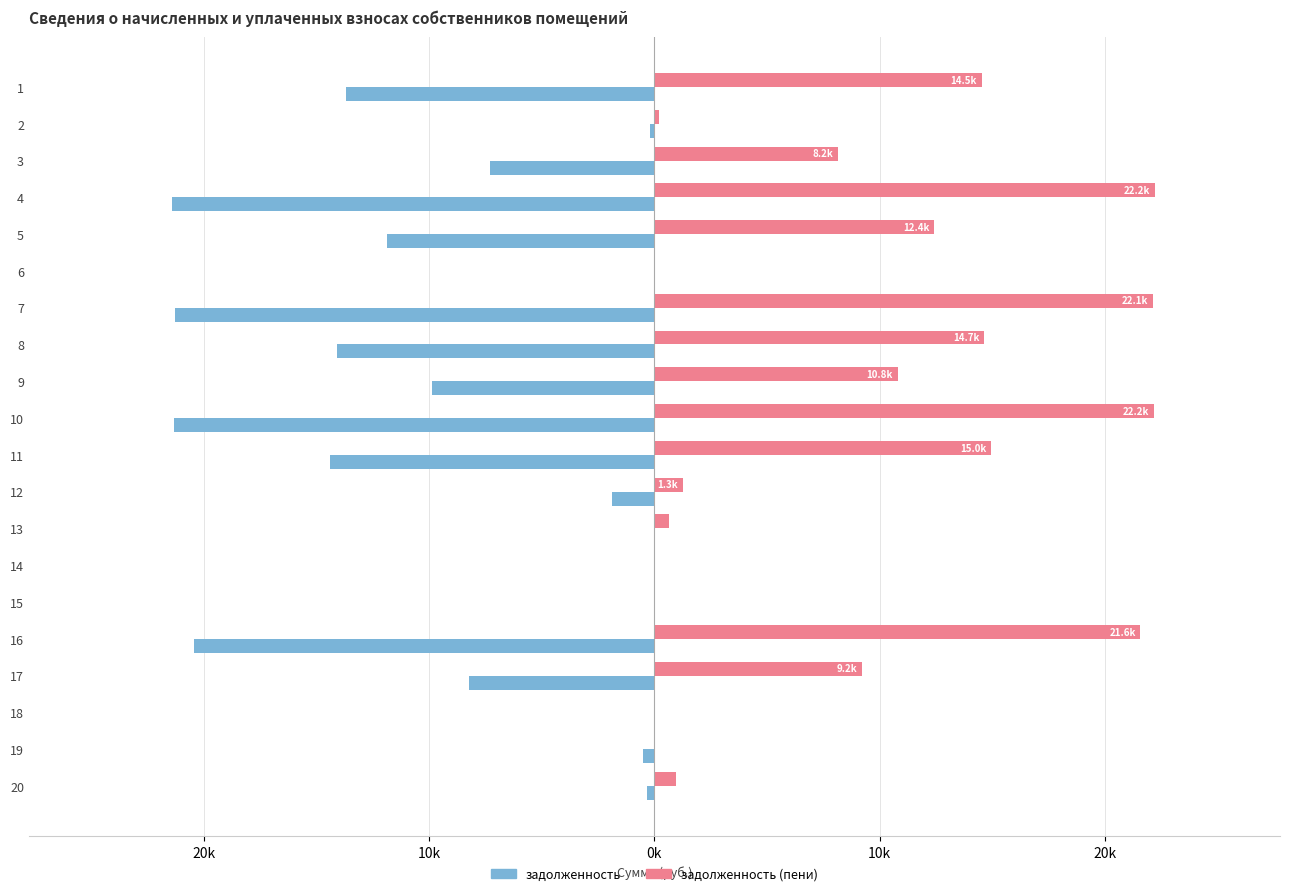

What are all the series names shown in the legend?

задолженность, задолженность (пени)